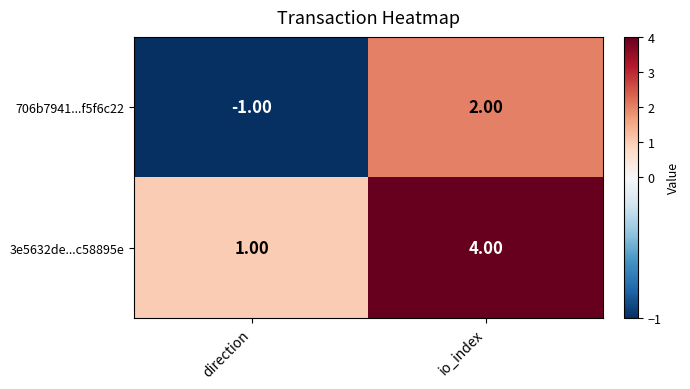

What is the sum of all 3e5632de...c58895e values?

5